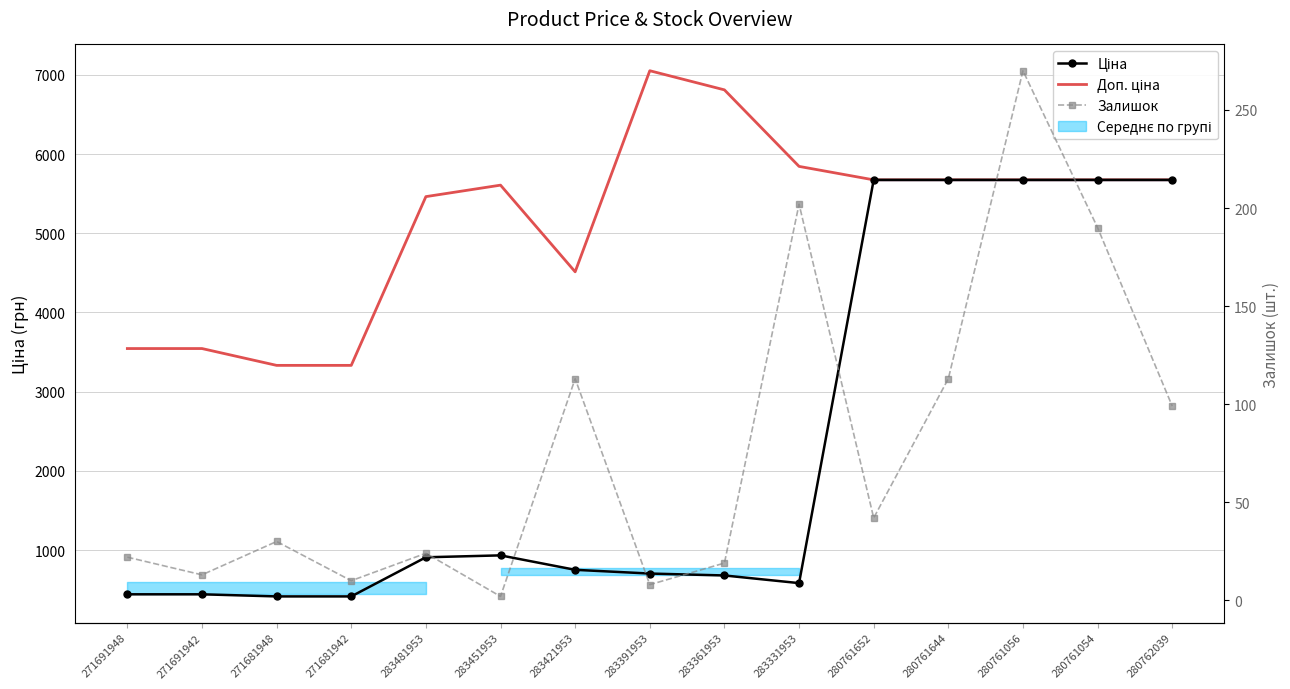

Which series has the largest total across all categories?

Доп. ціна